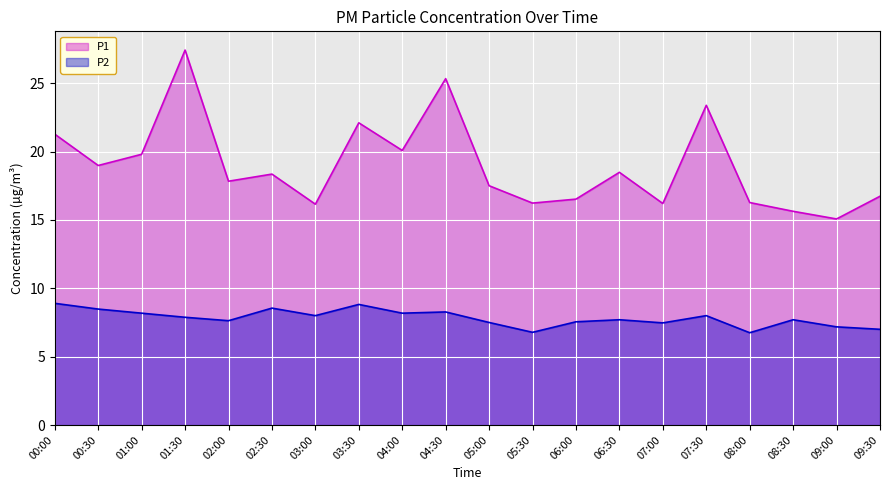

Which category has the lowest value across all series?

08:00